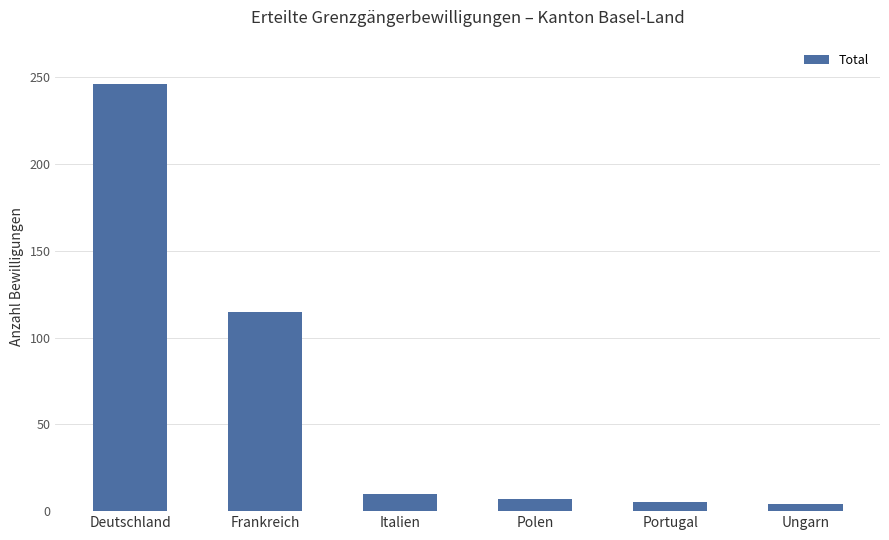

True or false: the data shows 145 at Deutschland.

False